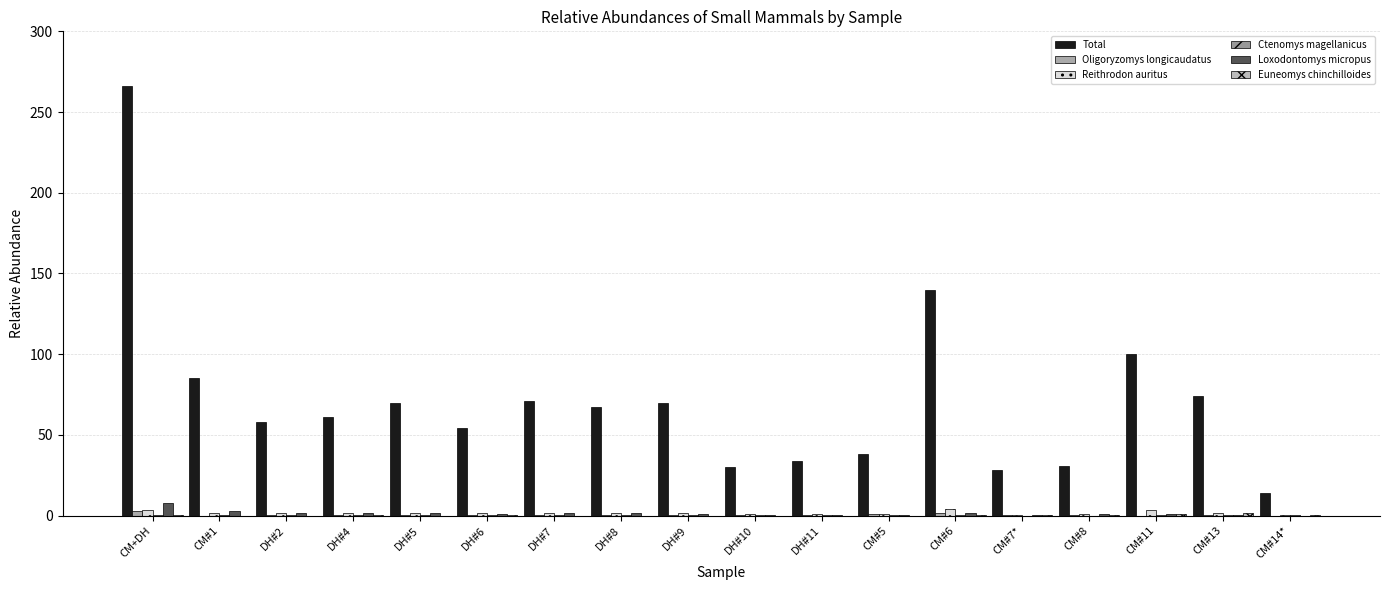

How many series are shown in this chart?

6